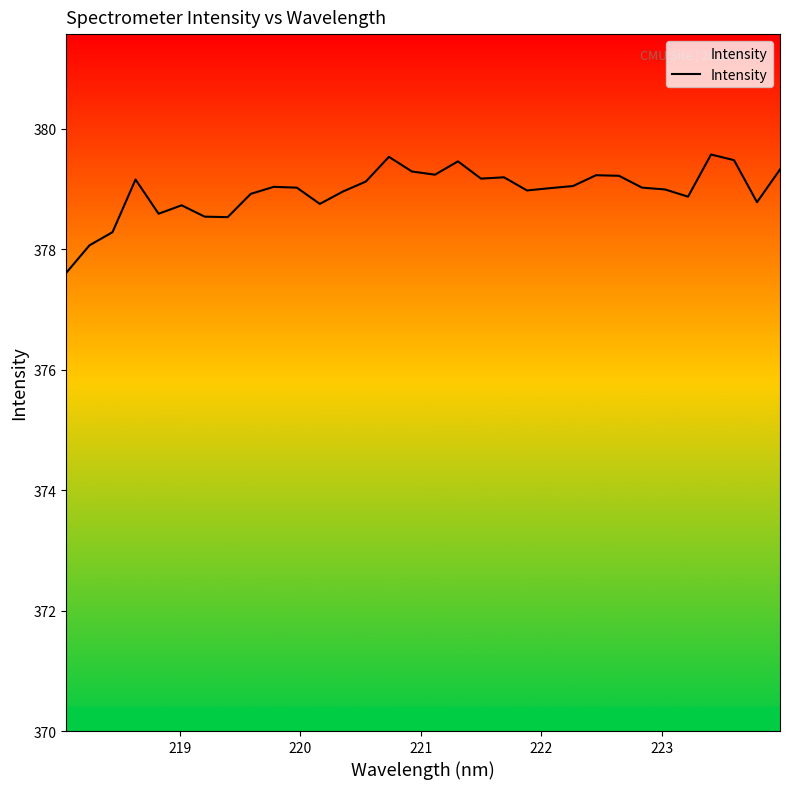

What is the difference between the maximum and minimum values?

2.0